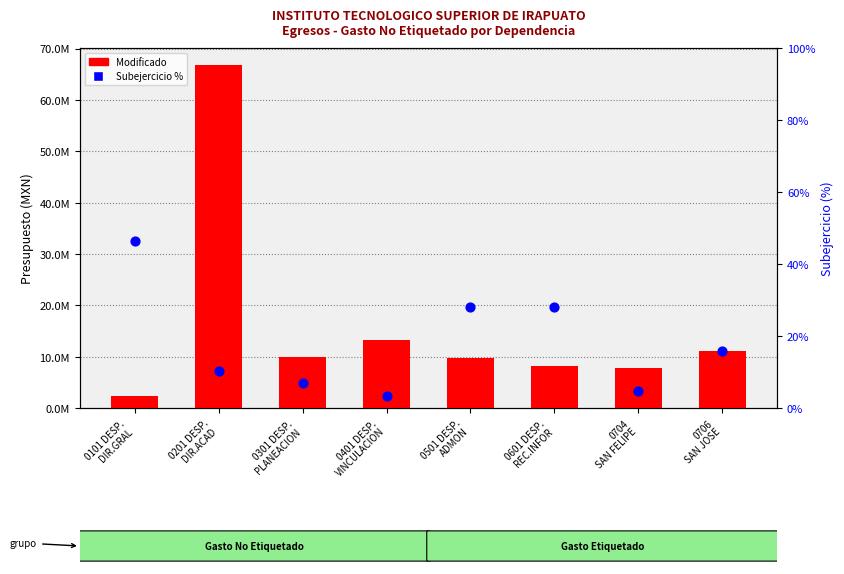

Is the value of Subejercicio % at 0601 DESP.
REC.INFOR greater than the value of Modificado at 0706
SAN JOSE?

No